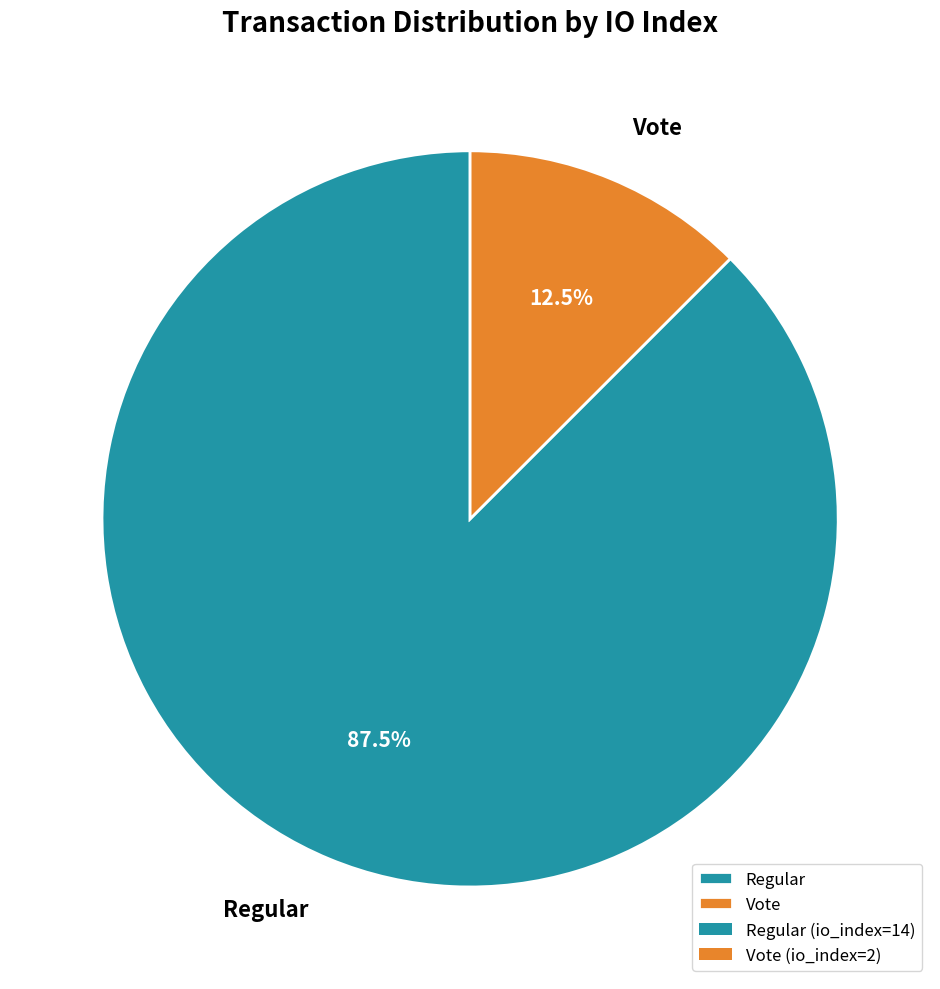

Combined, what portion of the pie is Regular and Vote?

100.0%